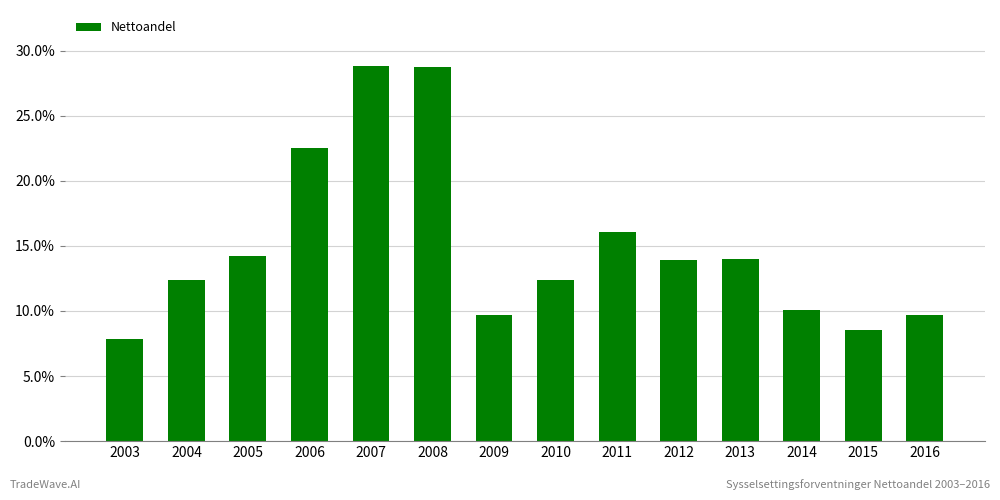

What is the change in value from 2006 to 2012?

-8.6